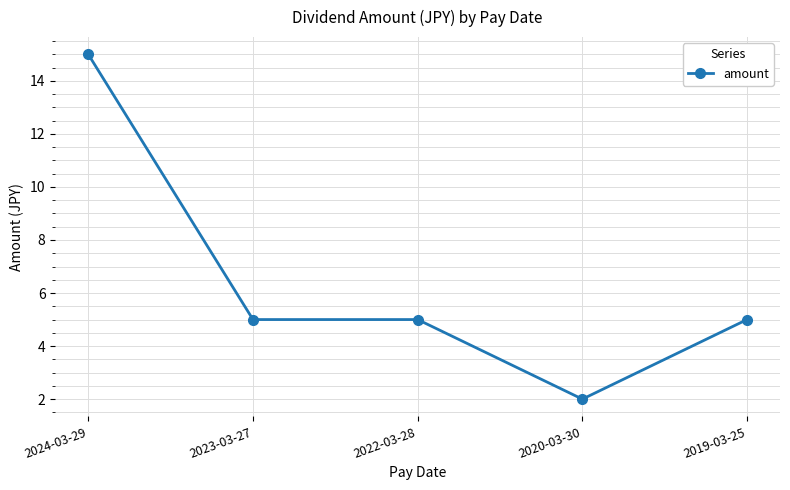

Approximately how many times larger is the value at 2019-03-25 compared to 2024-03-29?

0.3